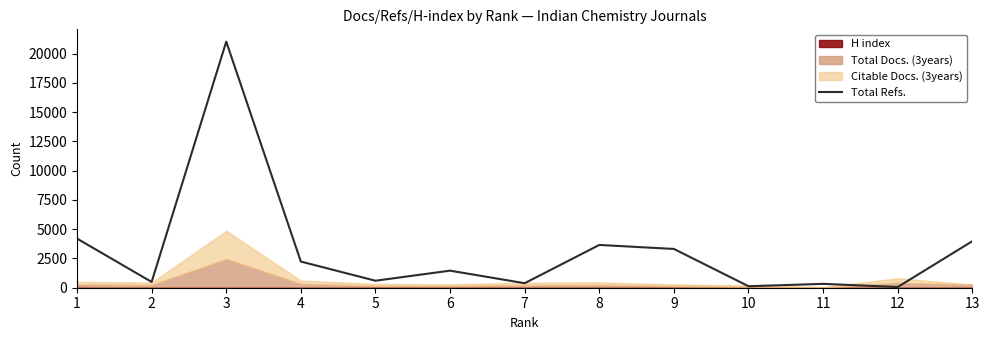

What is the maximum value for Total Refs.?

21025